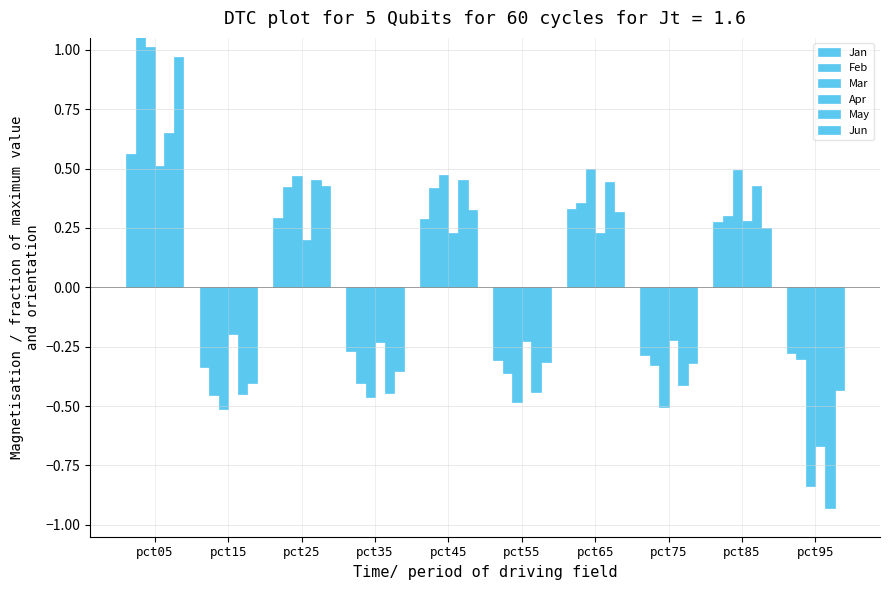

Which has a higher value, pct85 or pct95?

pct85